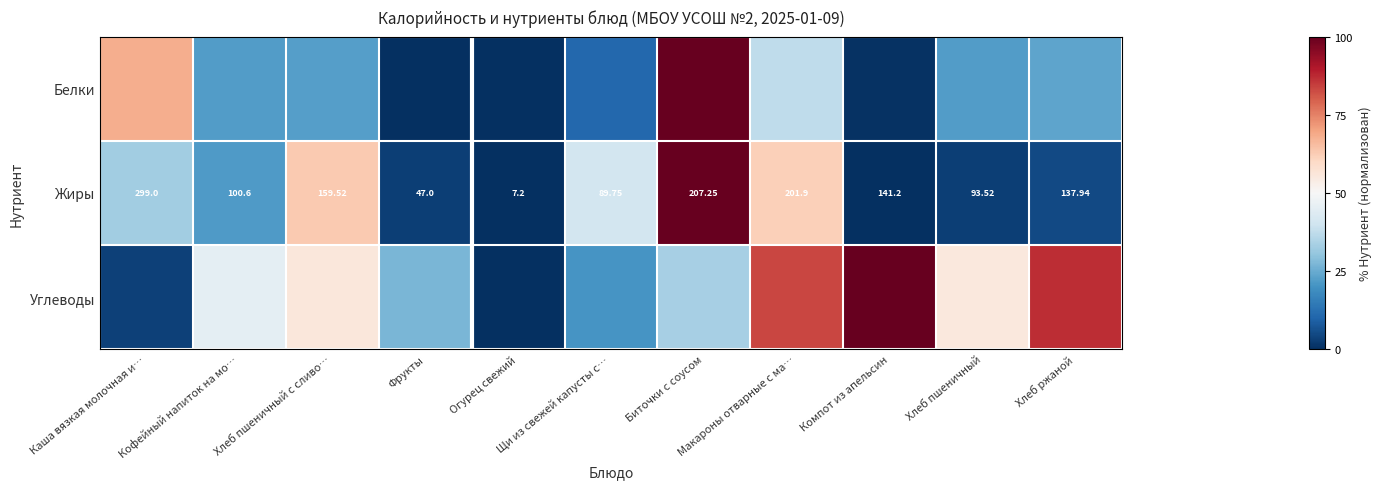

Which series has the widest spread of values?

Белки